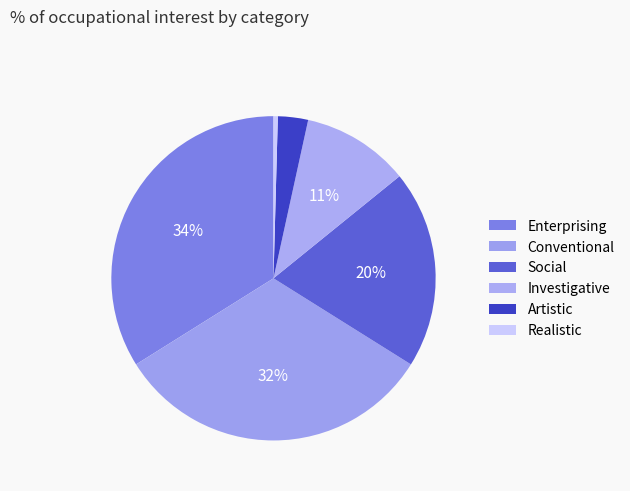

Rank the categories by value from lowest to highest.

Realistic, Artistic, Investigative, Social, Conventional, Enterprising